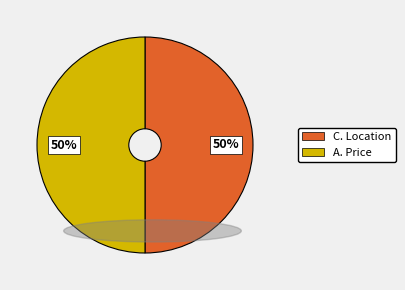

What is the ratio of the value at A. Price to the value at C. Location?

1.0